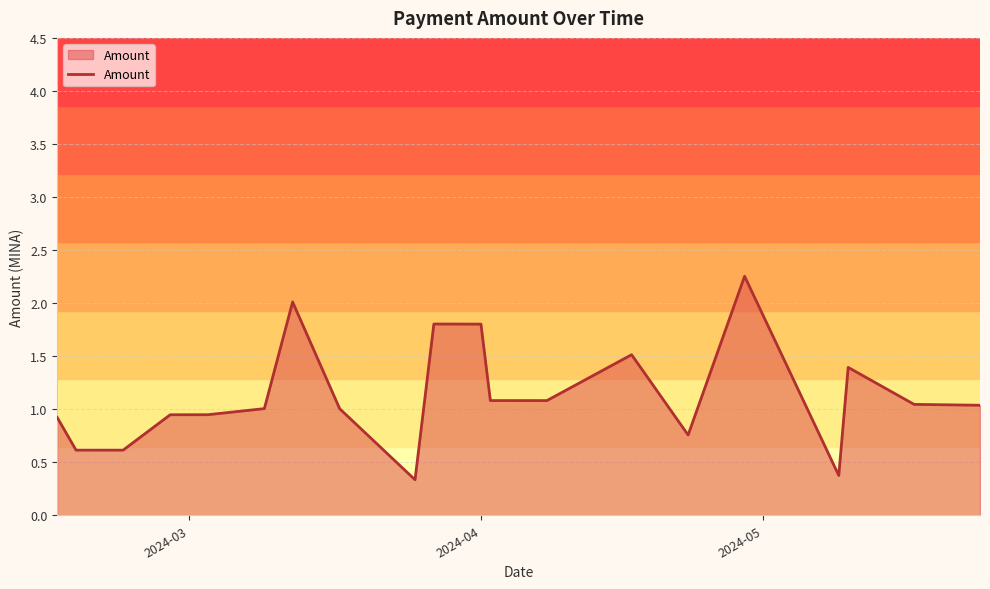

Reading left to right, transcribe all the data shown in this chart.

0.9	0.6	0.6	0.9	0.9	1.0	2.0	1.0	0.3	1.8	1.8	1.1	1.1	1.5	0.8	2.3	0.4	1.4	1.0	1.0